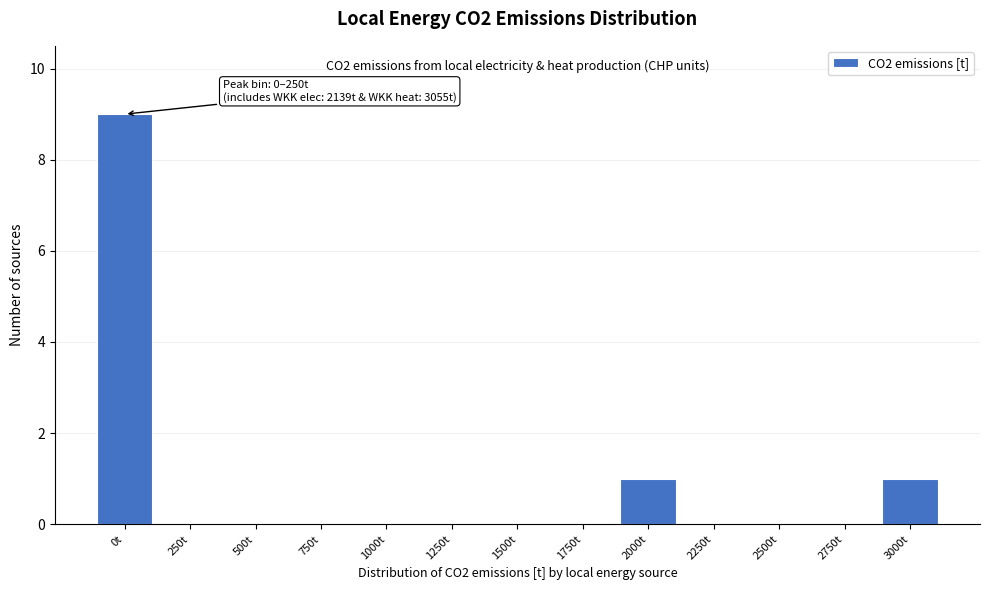

Reading left to right, extract all data points from this chart.

0t=9	250t=0	500t=0	750t=0	1000t=0	1250t=0	1500t=0	1750t=0	2000t=1	2250t=0	2500t=0	2750t=0	3000t=1